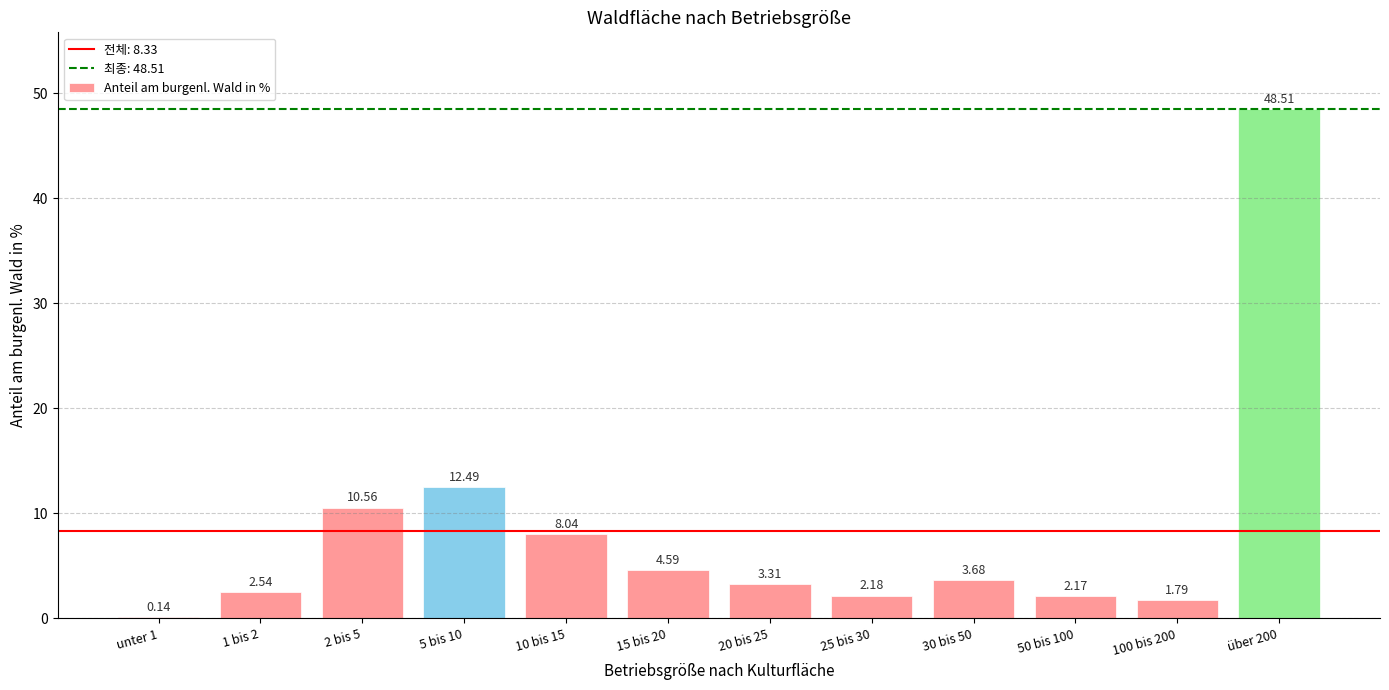

What is the sum of all values?

100.0